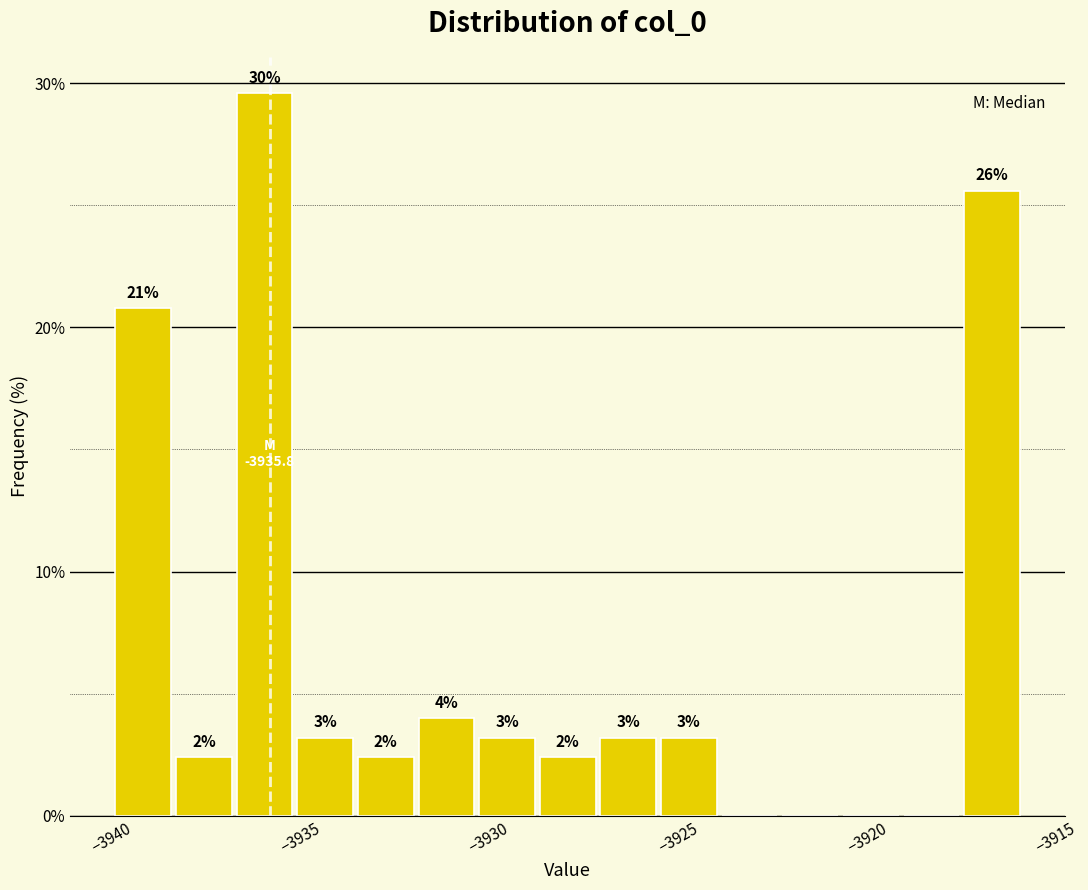

Around what value on the x-axis is the tallest bar? Give the approximate position of its centre, as read against the axis.

-3936.0